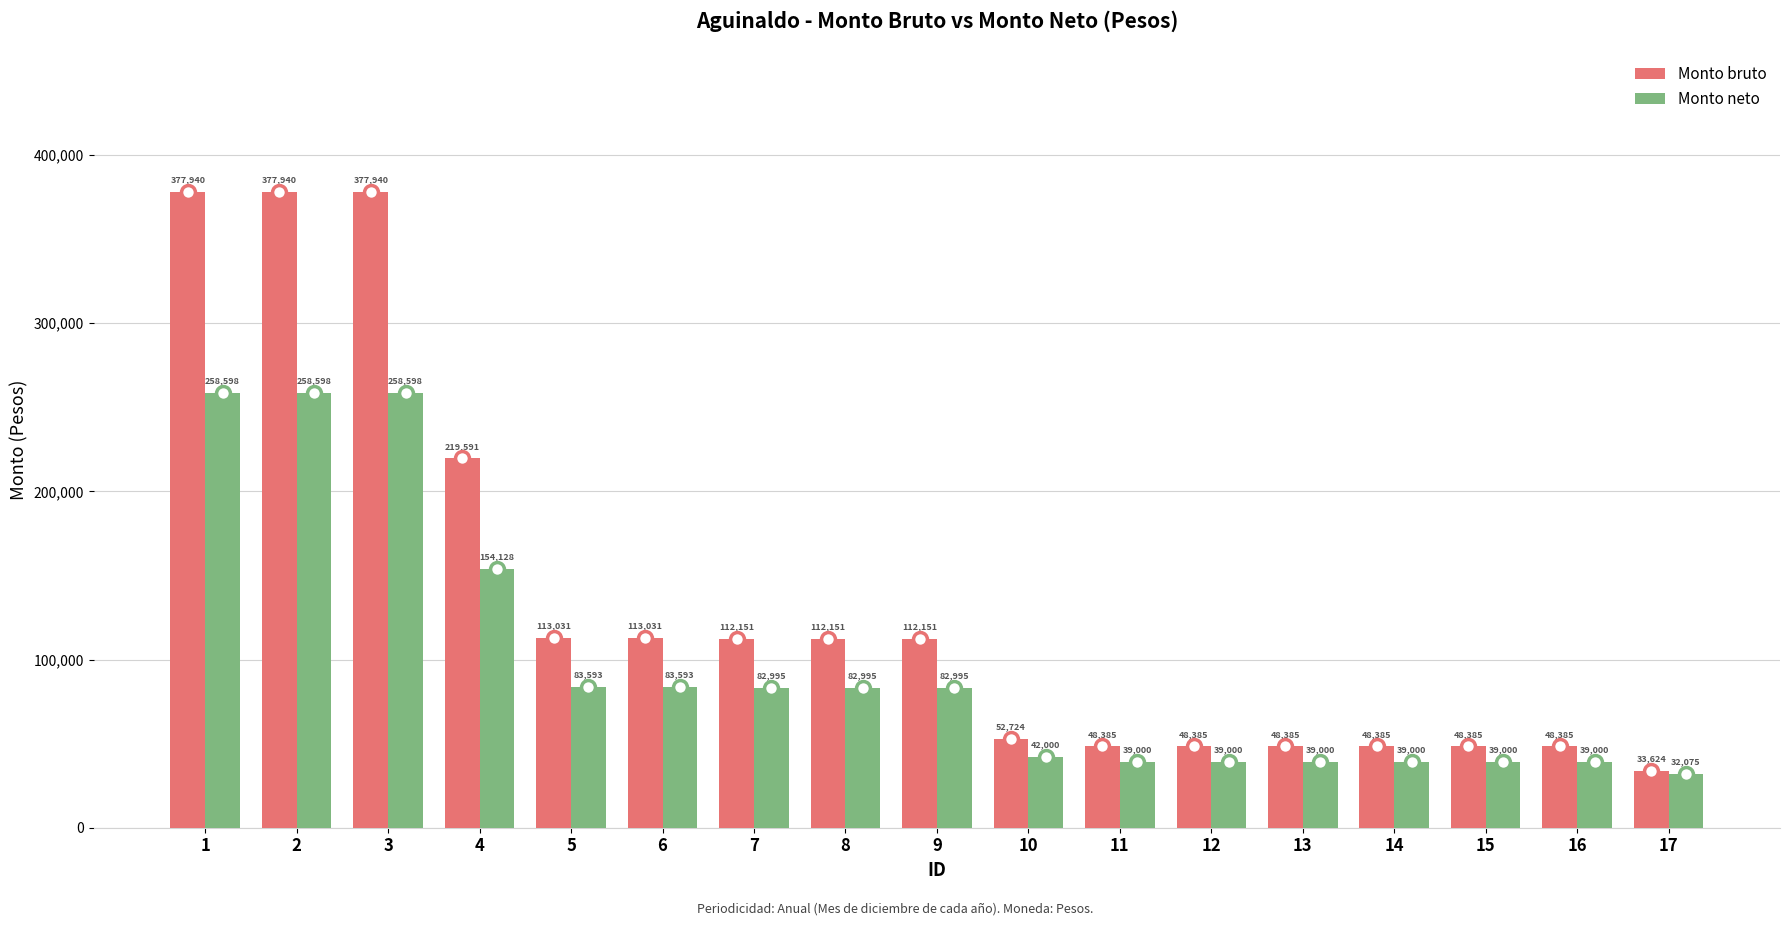

What is the spread (max minus min) of values at 15?

9385.0